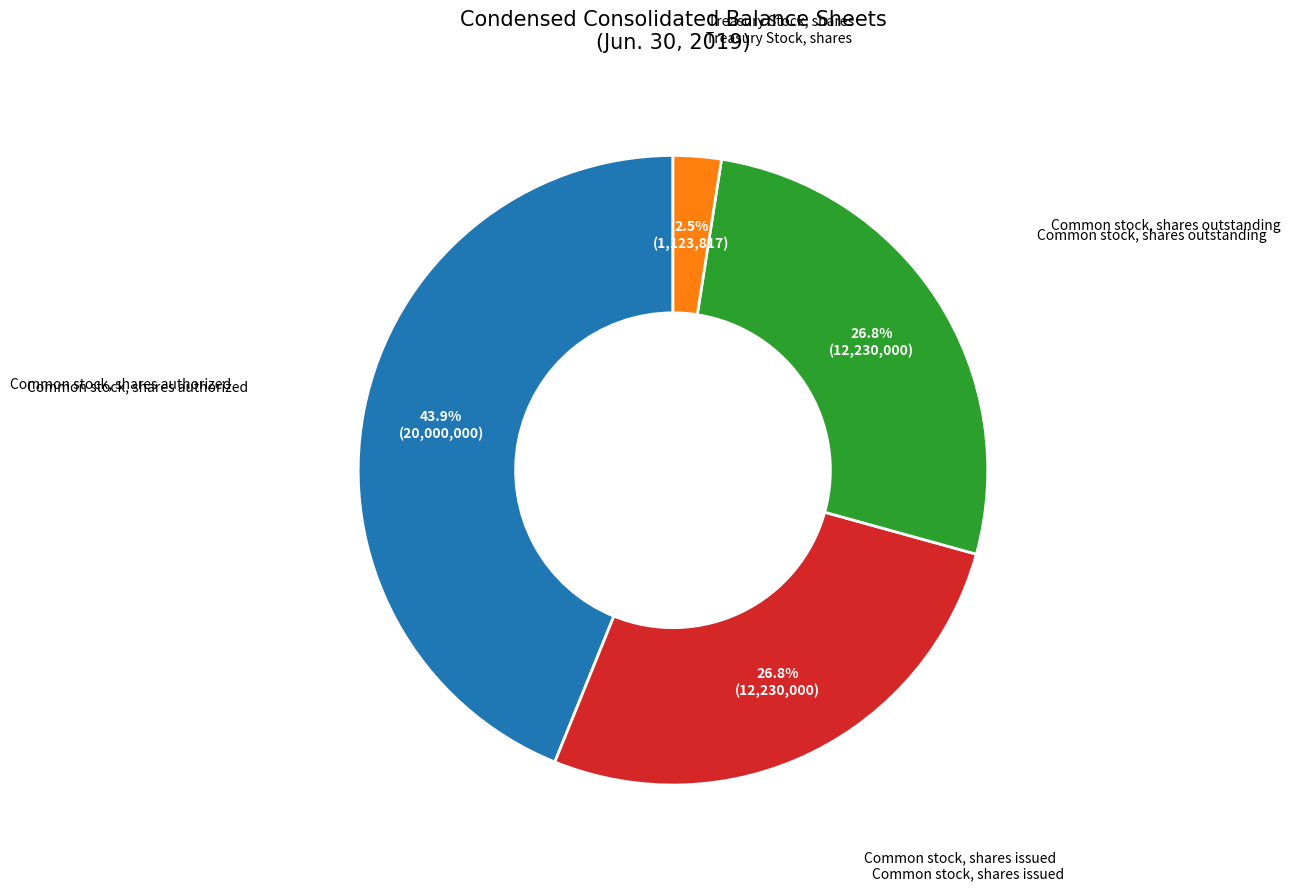

Is there a majority slice in this chart?

No